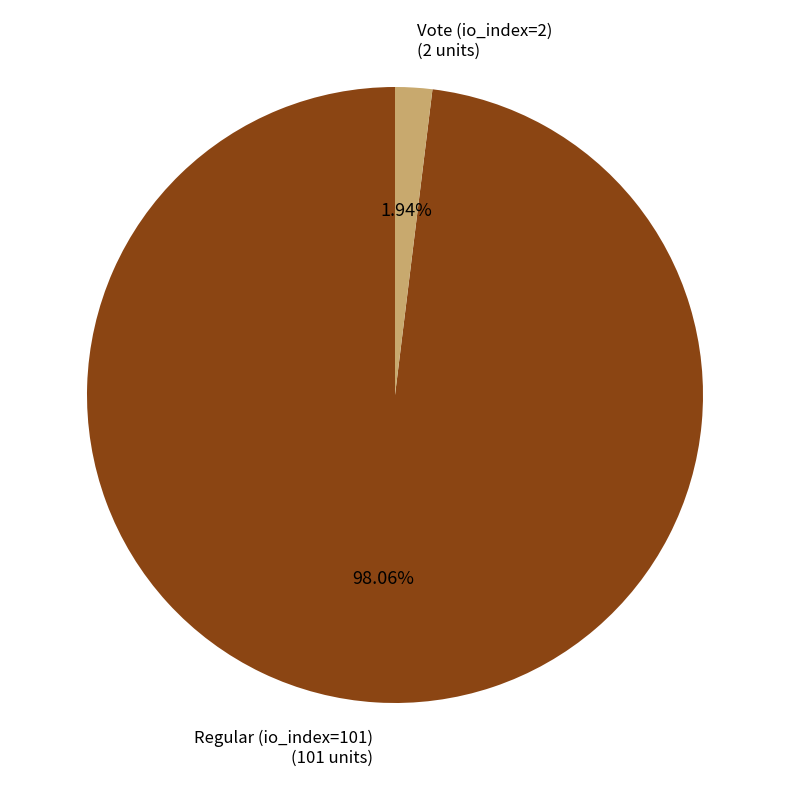

Count the number of slices in the pie.

2